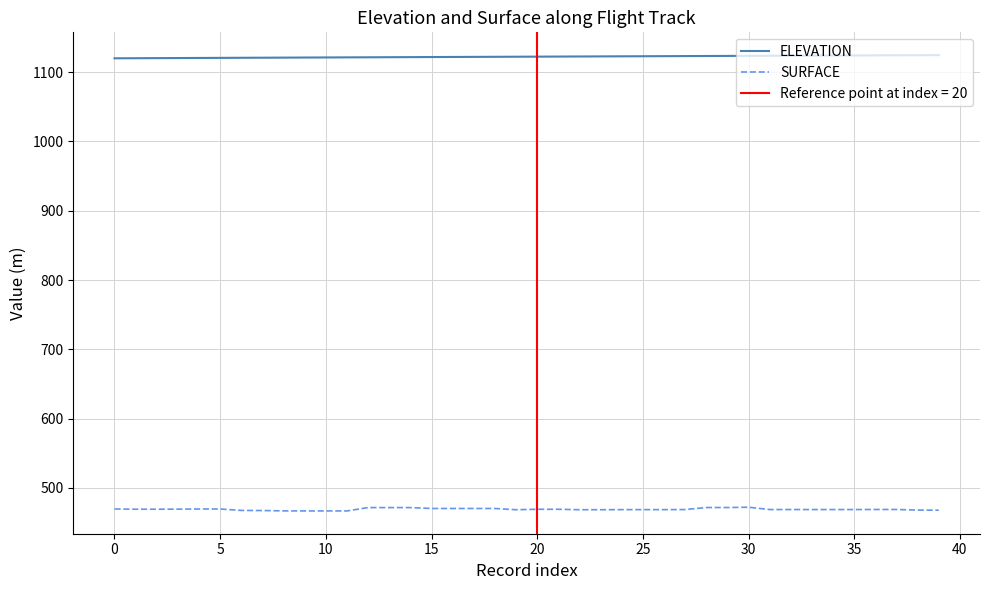

What is the sum of the SURFACE values at 20 and 5?

938.5